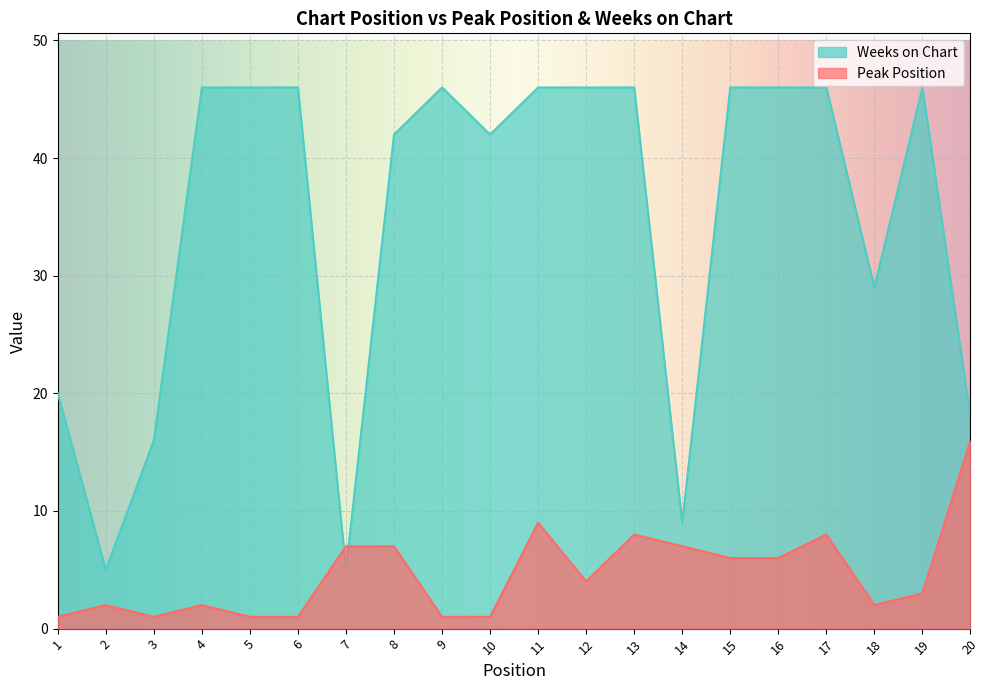

Where do Peak Position and Weeks on Chart first cross each other?

6 and 7